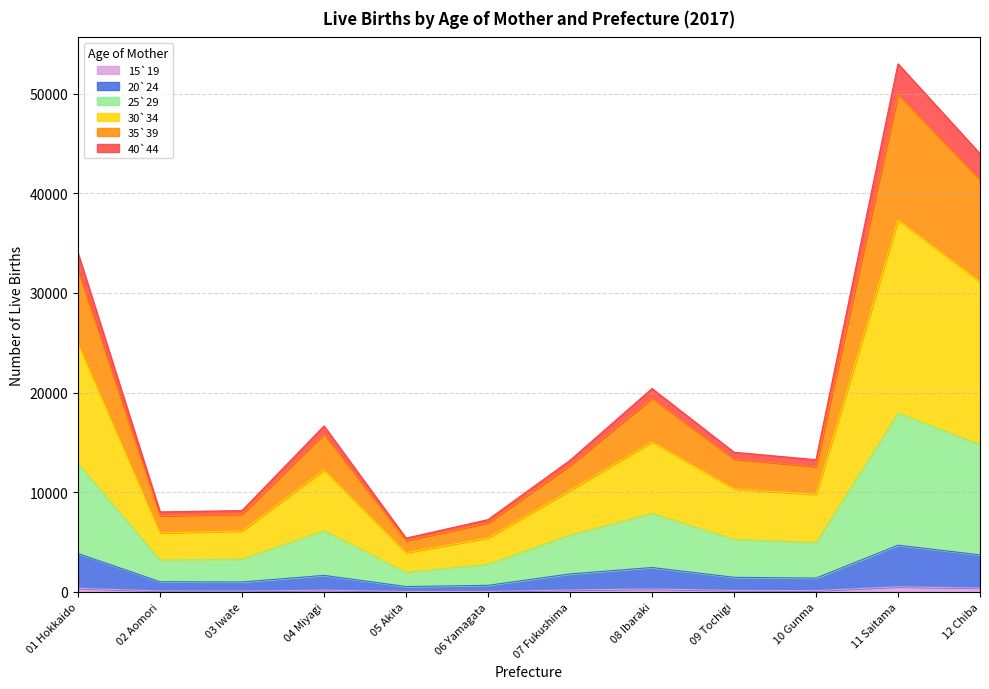

True or false: 25`29 and 20`24 intersect in this chart.

False